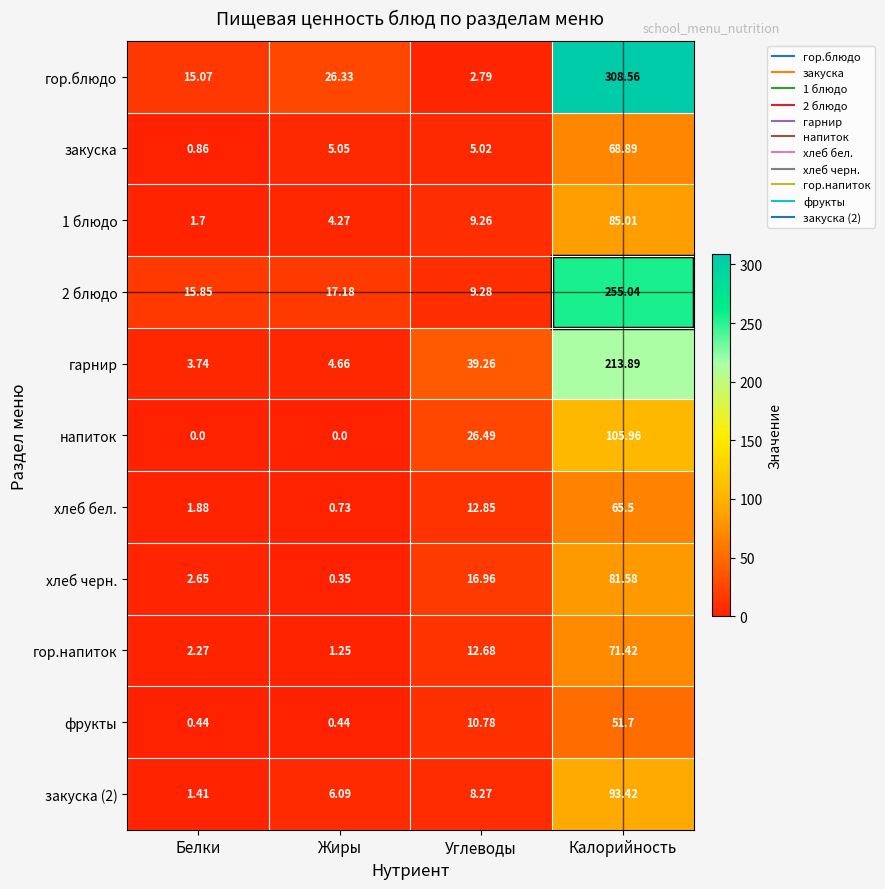

Rank the series by their maximum value, from lowest to highest.

фрукты, хлеб бел., закуска, гор.напиток, хлеб черн., 1 блюдо, закуска (2), напиток, гарнир, 2 блюдо, гор.блюдо